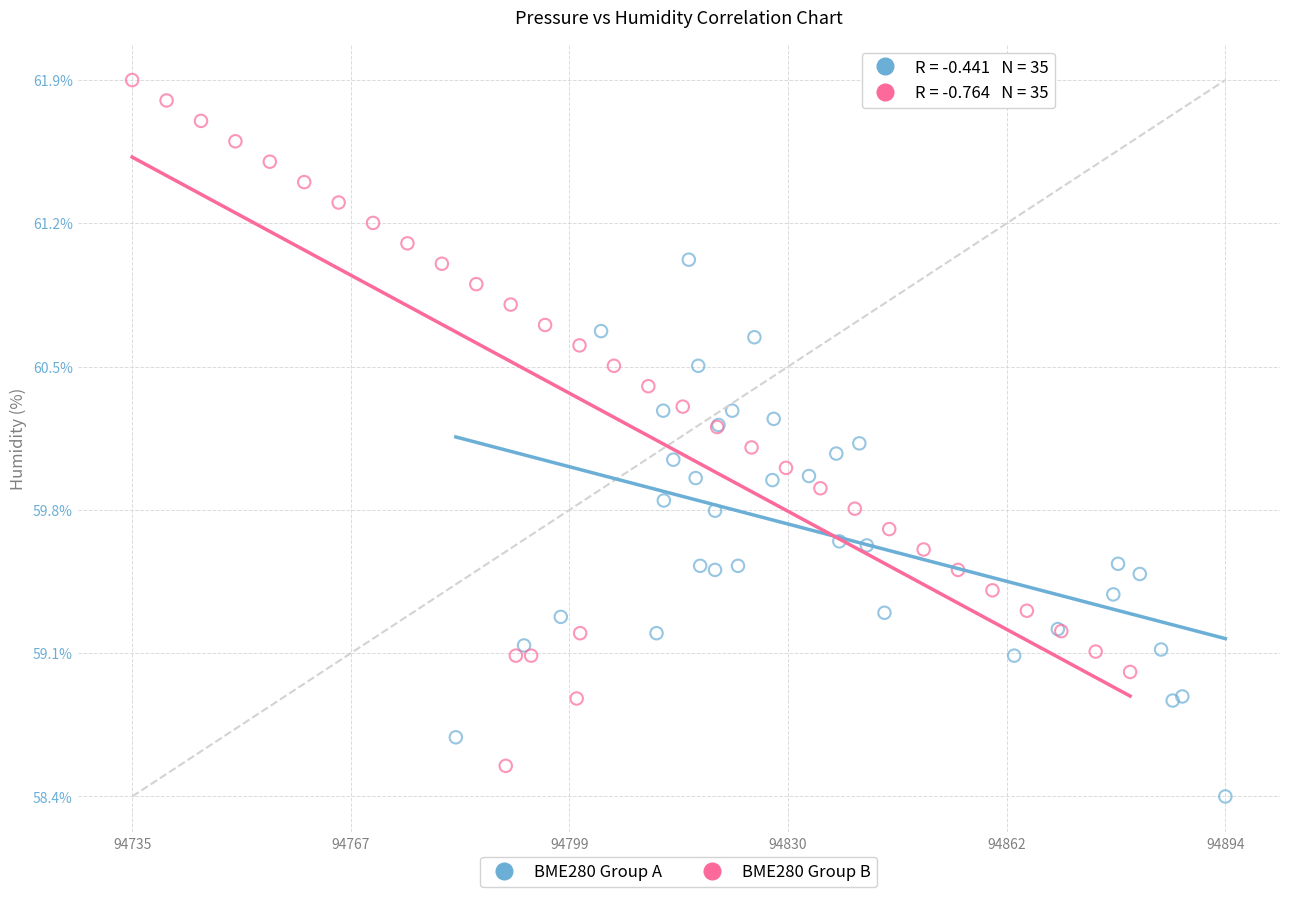

Which series has the widest spread of Y values?

BME280 Group B